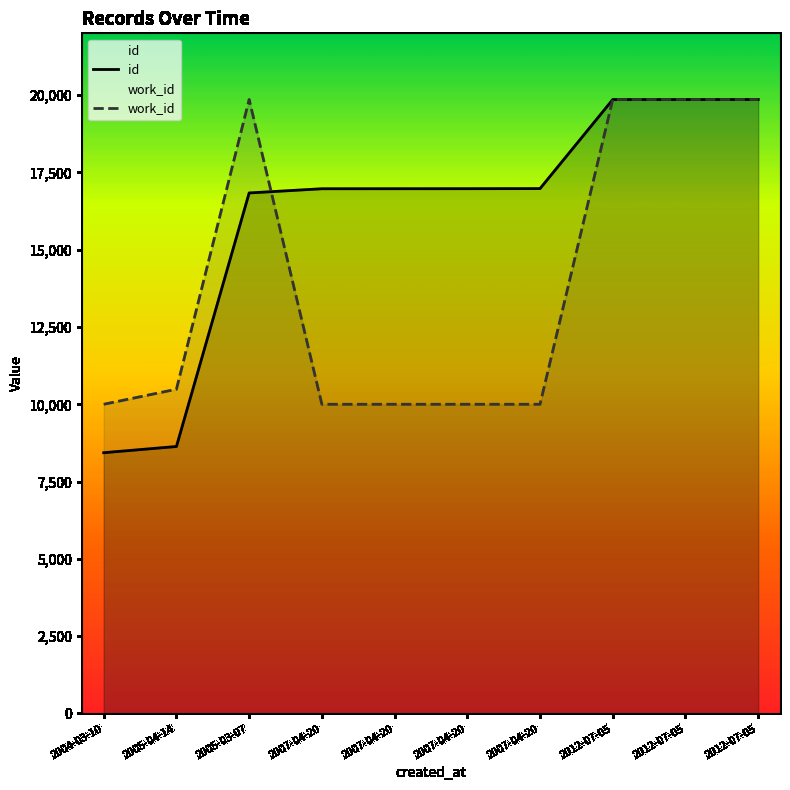

At 2007-04-20, list the series in order from smallest to largest.

work_id, id